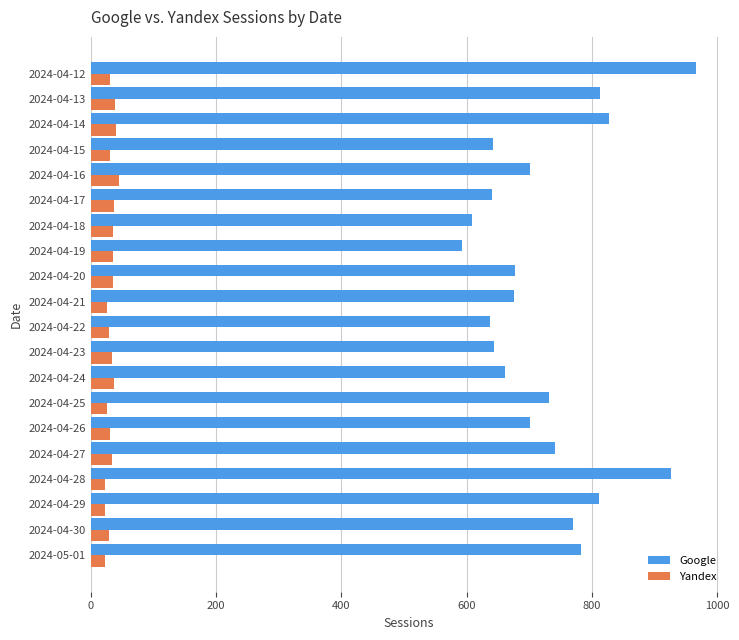

Rank the series by their maximum value, from lowest to highest.

Yandex, Google